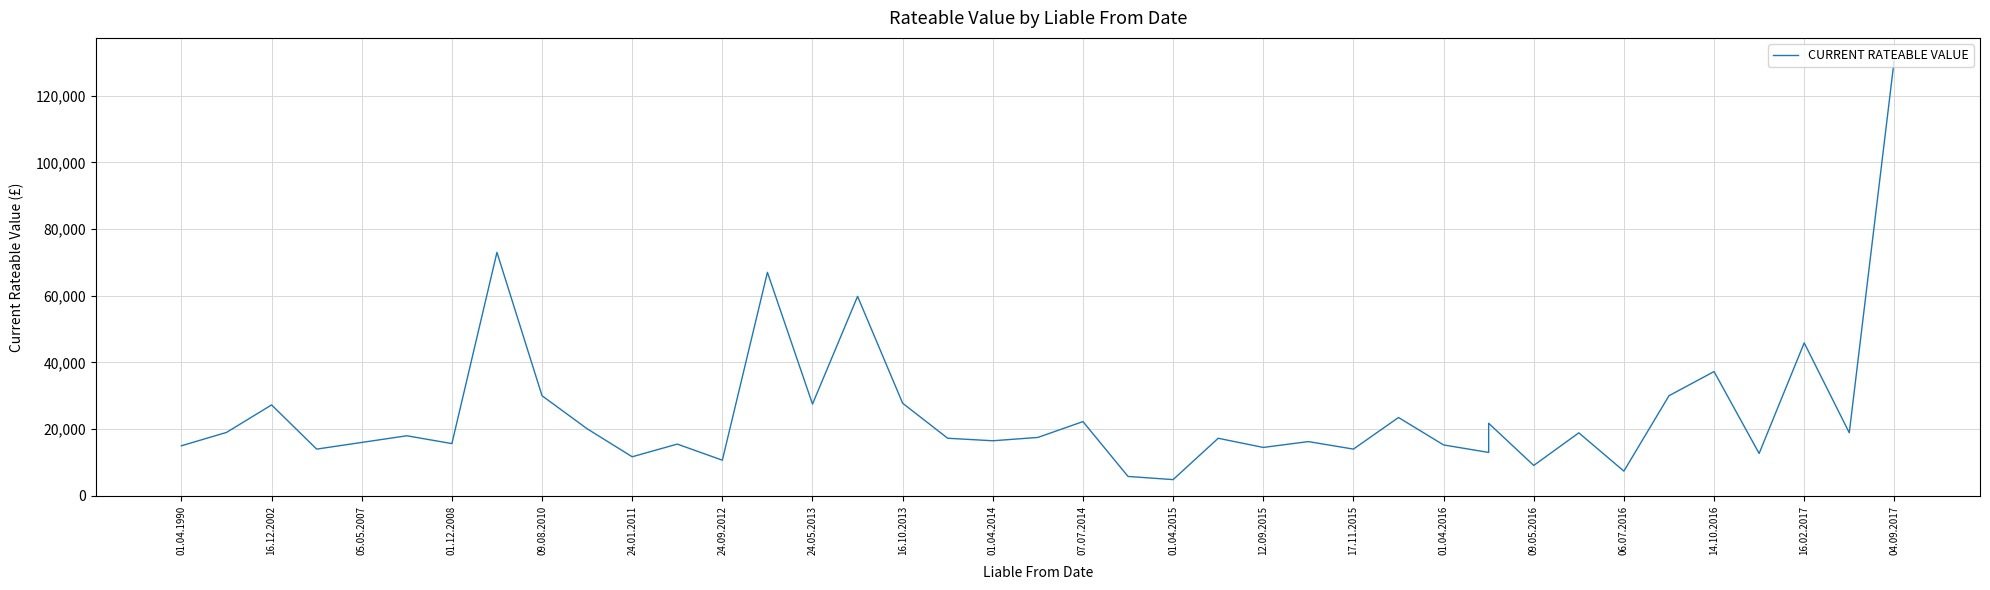

Reading right to left, what are all the values shown in this chart?

131000	18900	45850	12700	37250	30000	7400	18875	9100	21750	13000	15250	23475	14000	16250	14500	17250	4850	5800	22250	17500	16500	17250	27750	59800	27500	67000	10675	15500	11700	20100	30000	73000	15650	18000	16000	14000	27250	19000	15000